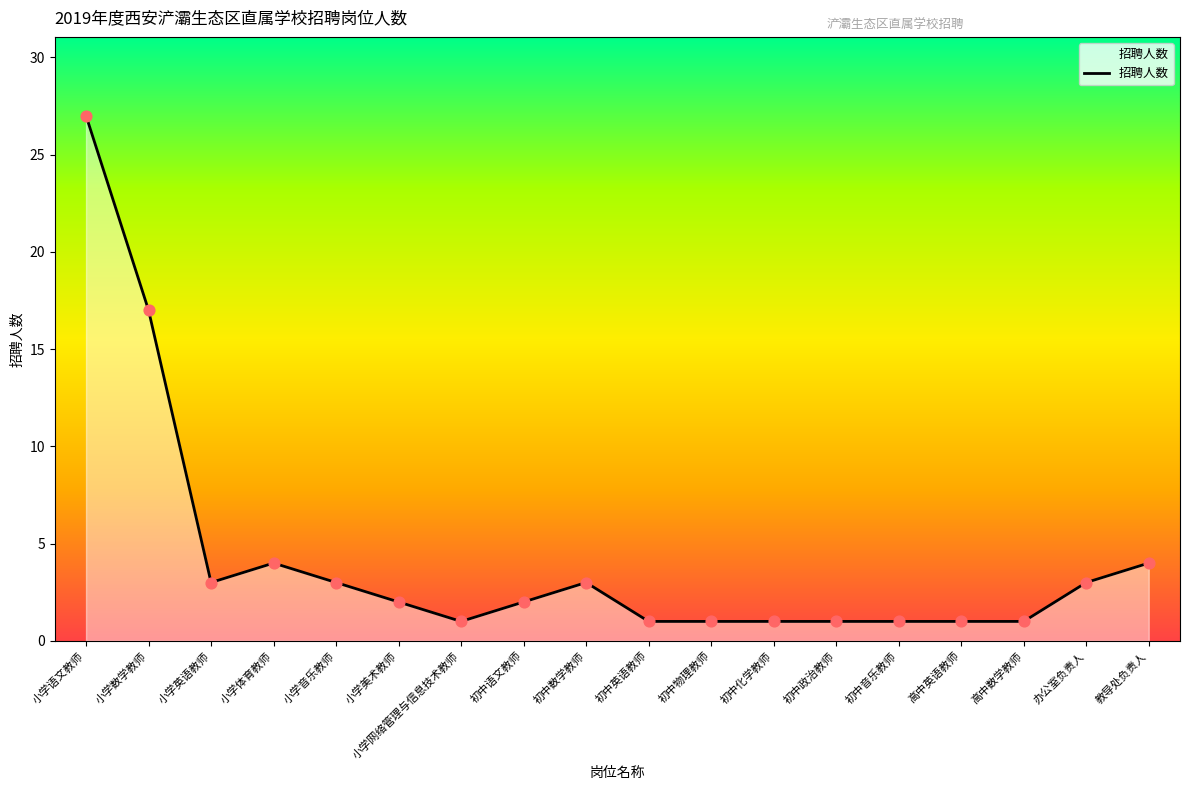

Approximately how many times larger is the value at 初中语文教师 compared to 小学网络管理与信息技术教师?

2.0